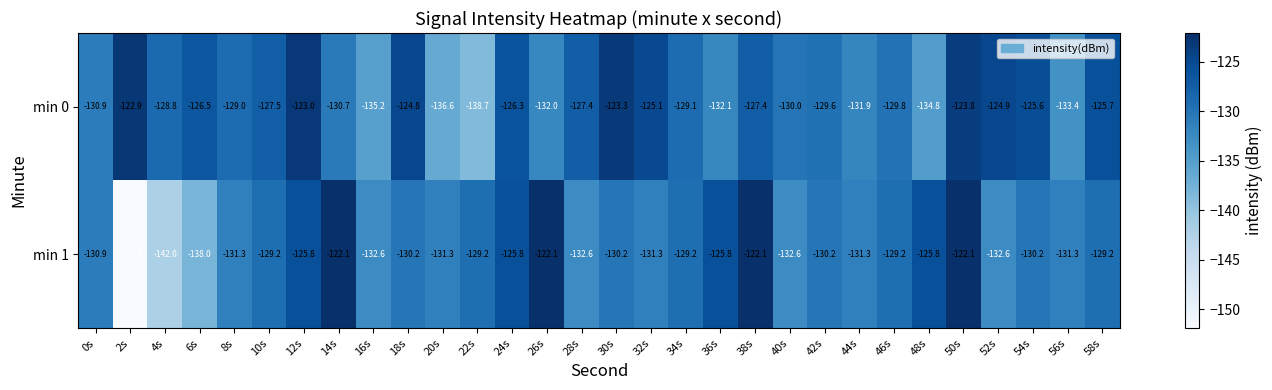

The min 0 series shows -220.7 at 46s. True or false?

False